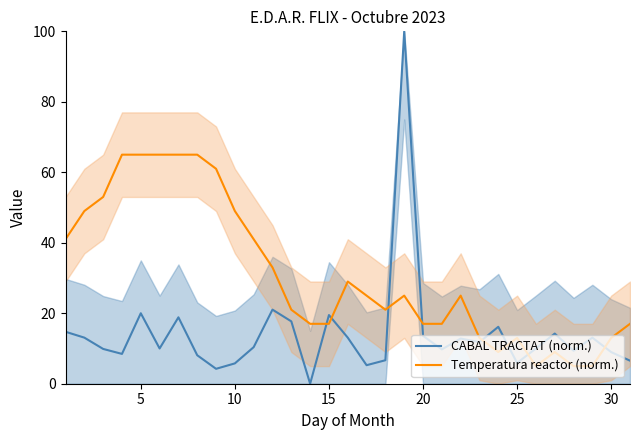

How many times do CABAL TRACTAT (norm.) and Temperatura reactor (norm.) cross each other?

8